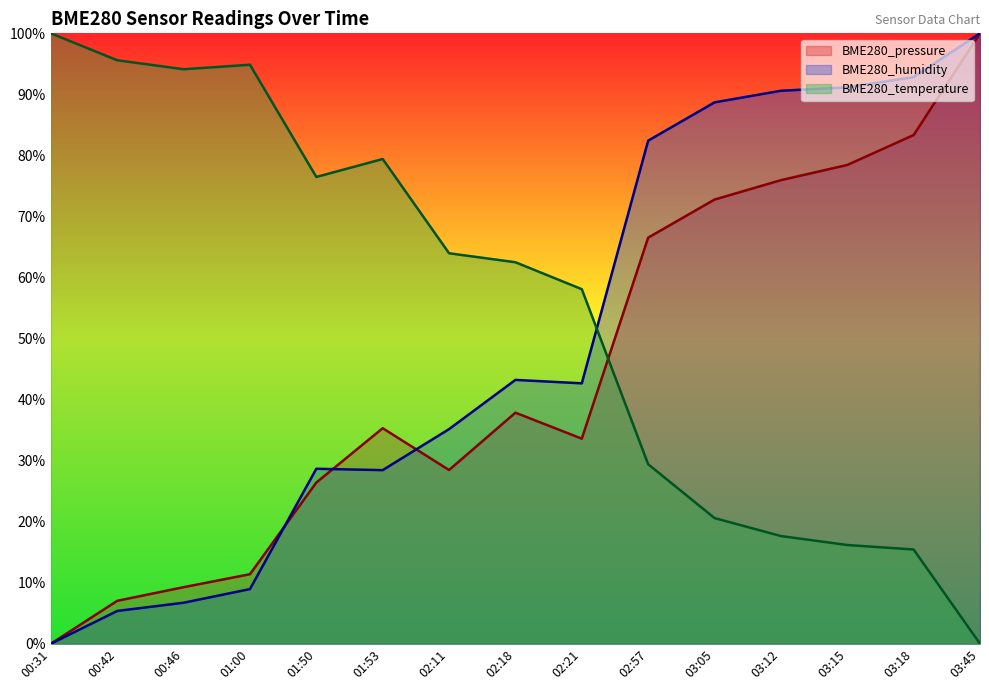

How many lines are shown in the chart?

3